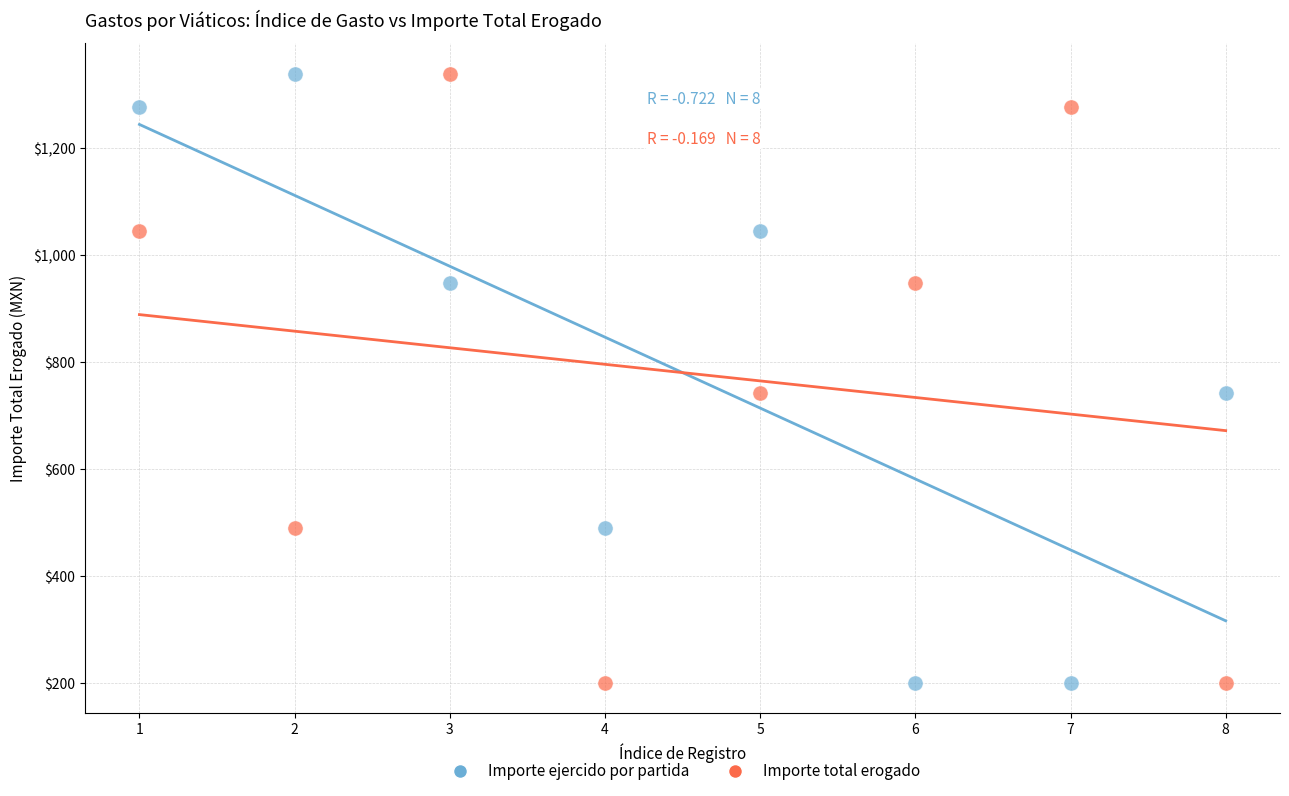

Across all data points, what is the range of X values (max minus min)?

7.0